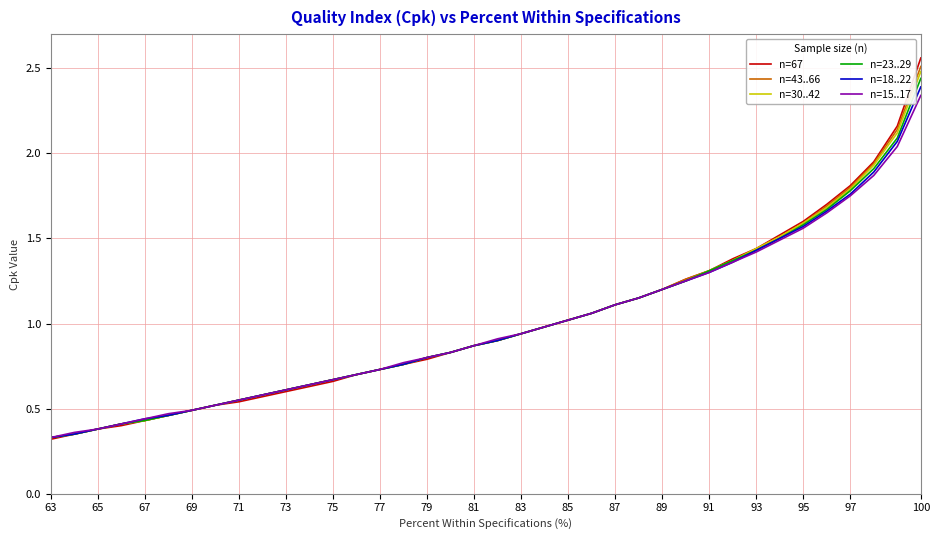

How many distinct data groups are displayed?

6